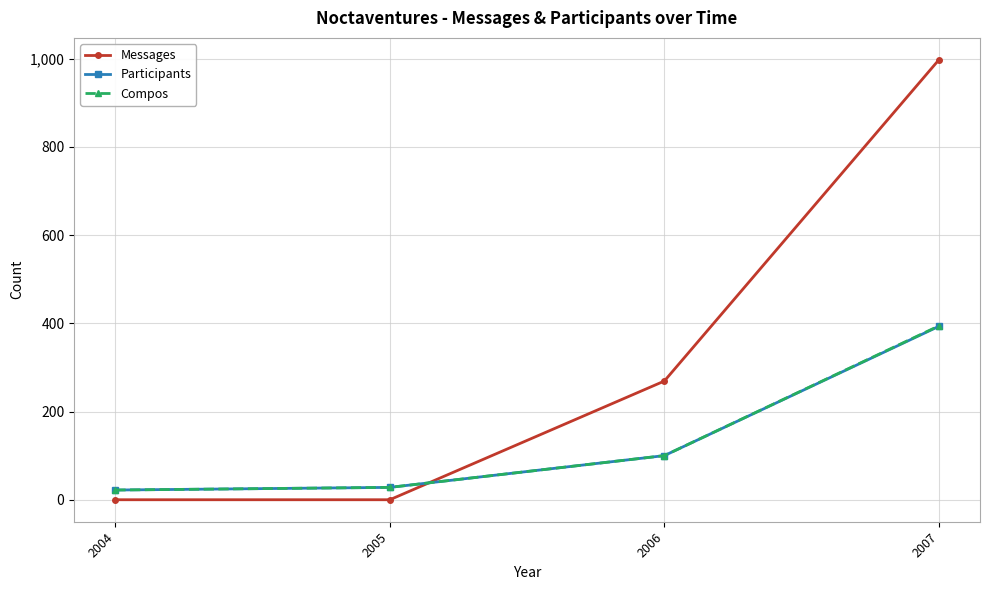

What is the average value of the Participants series?

136